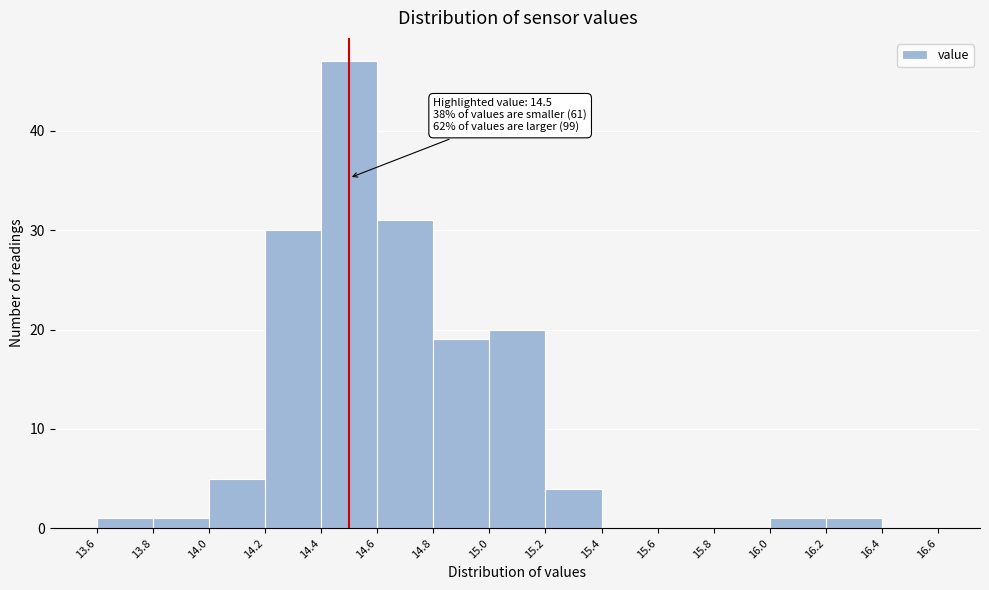

Which range on the x-axis has the tallest bar?

14.4 to 14.6